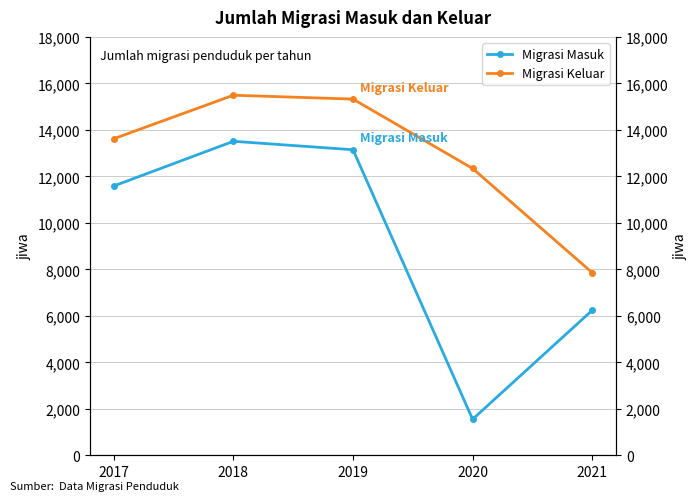

What is the difference between the highest and lowest values at 2018?

1983